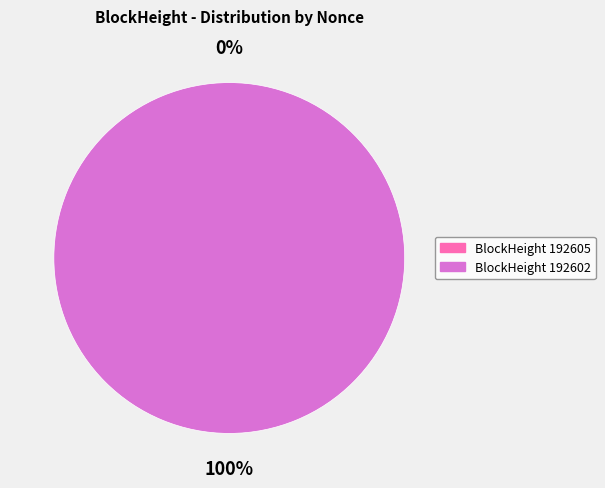

Is it true that 192602 is 89% of the pie?

False